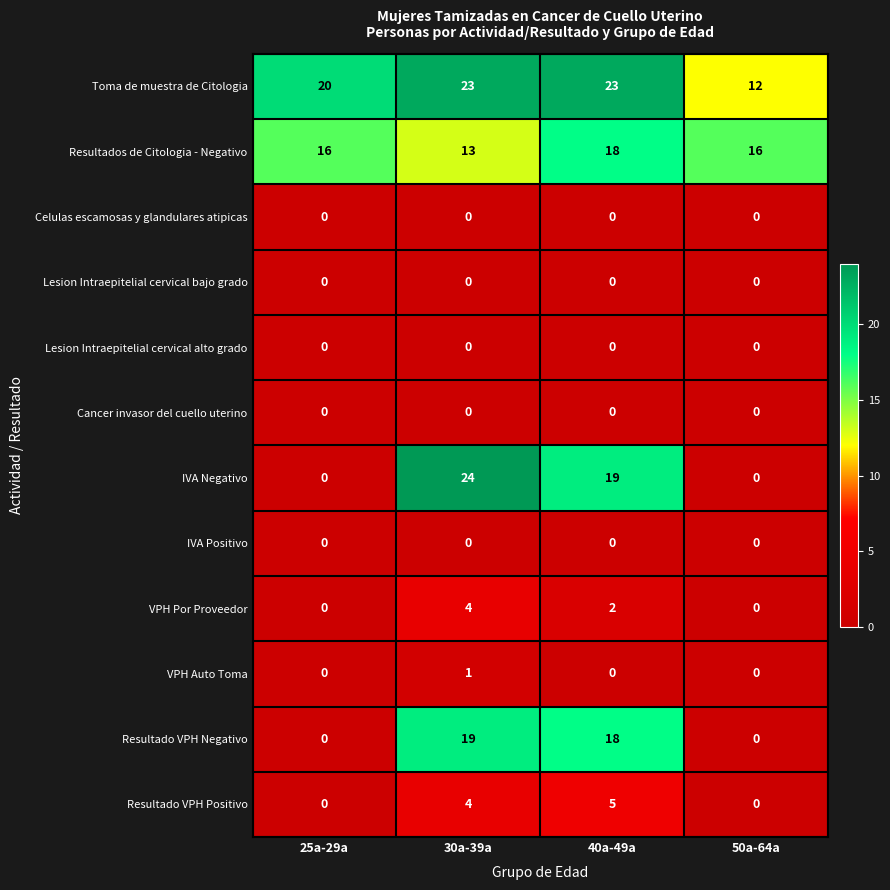

At which category is the sum across all series the highest?

30a-39a